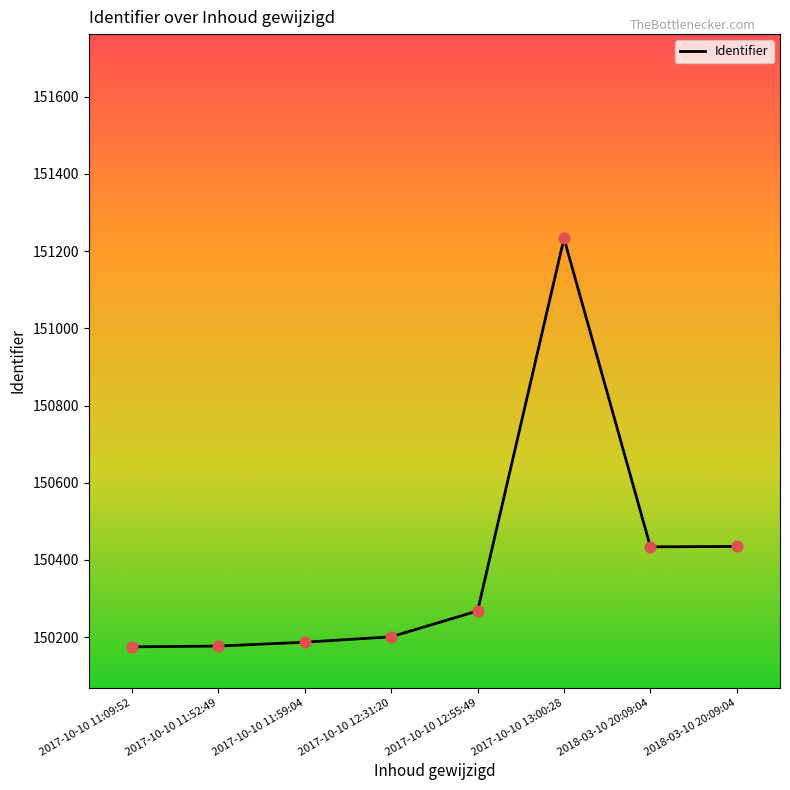

Count the number of data series in this chart.

1